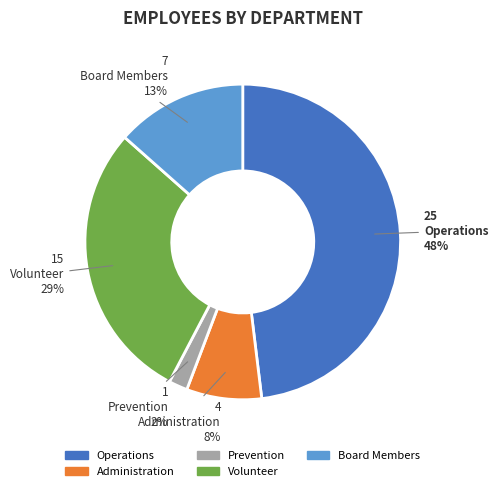

True or false: Administration accounts for 1% of the total.

False